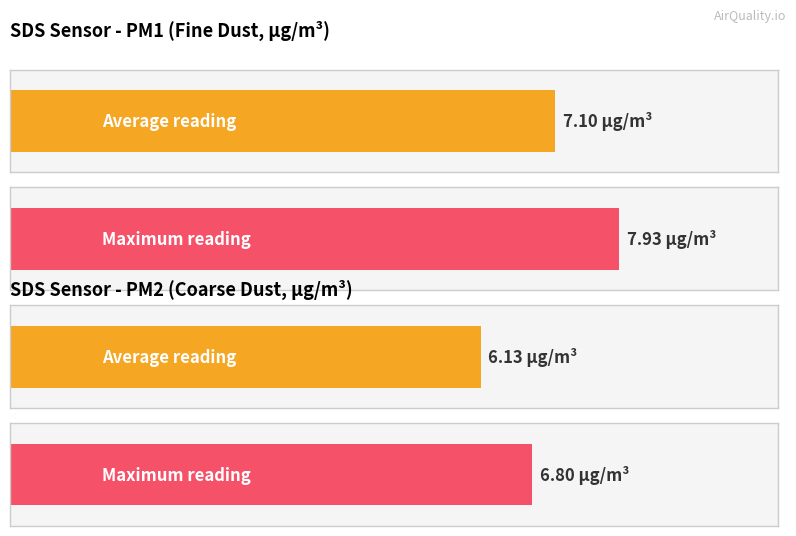

Rank the series by their maximum value, from lowest to highest.

SDS_P2, SDS_P1